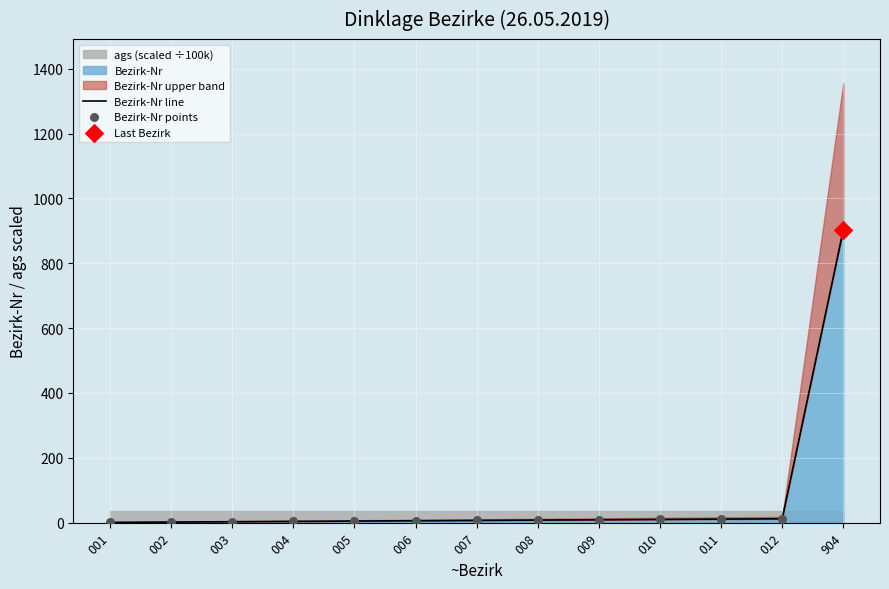

Which series has the largest Y range (max minus min)?

Bezirk-Nr line